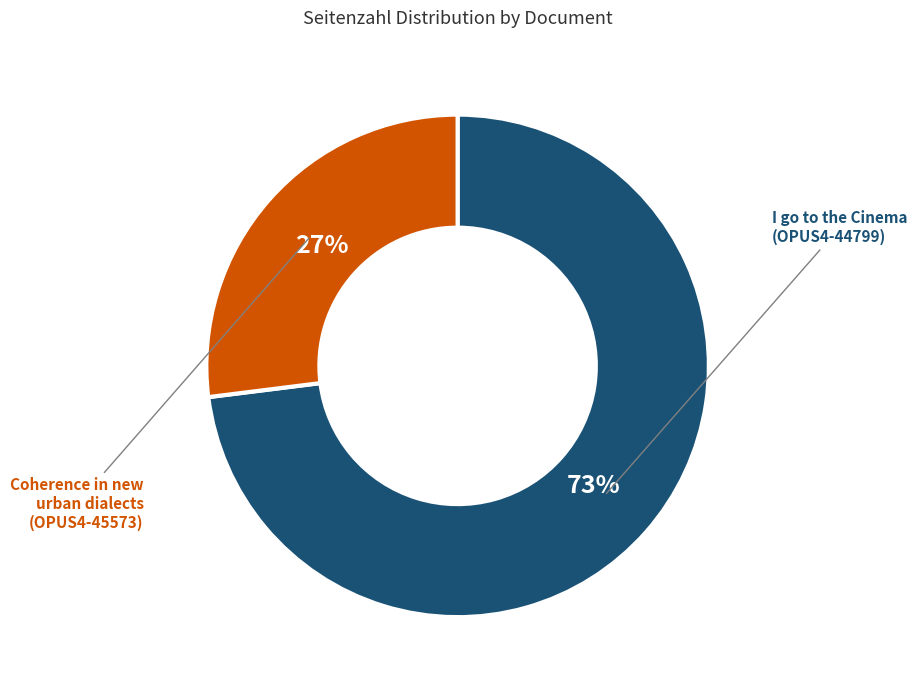

Is there a majority slice in this chart?

Yes